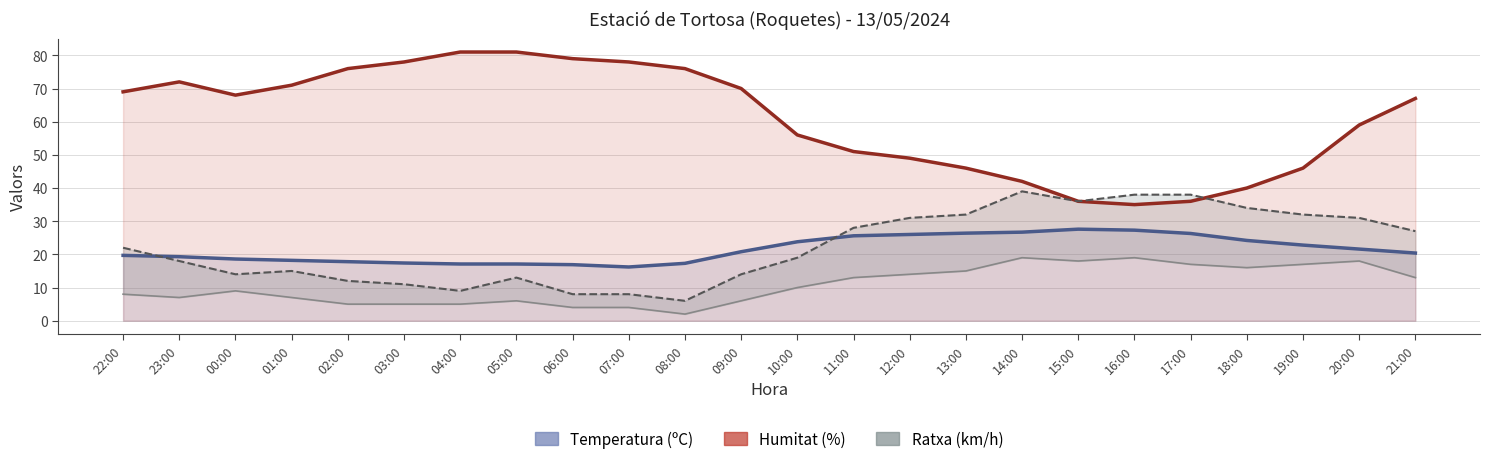

True or false: Temperatura (ºC) and Velocitat del vent (km/h) intersect in this chart.

False